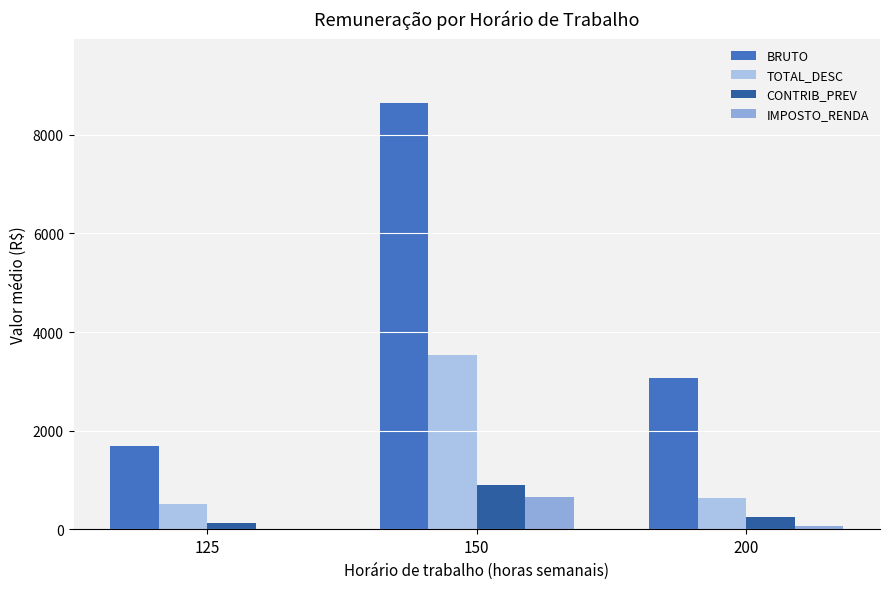

Which series changed the most between 150 and 200?

BRUTO